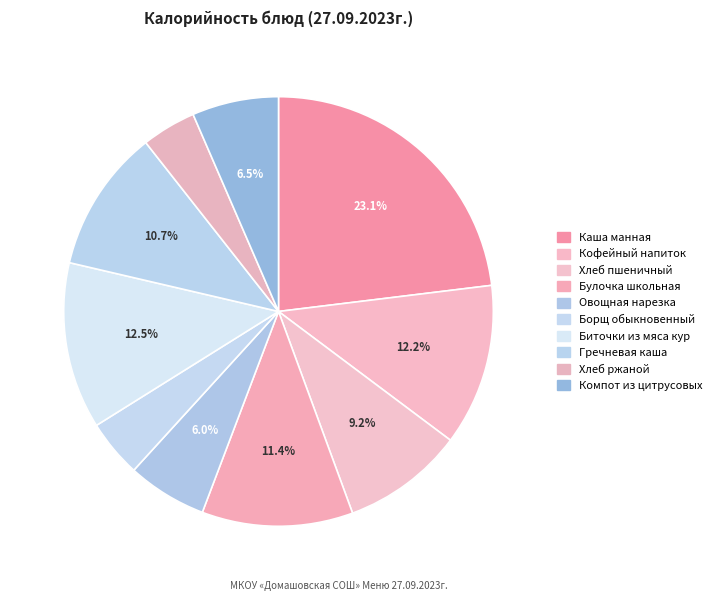

How much of the chart is everything except Овощная нарезка?

94.0%